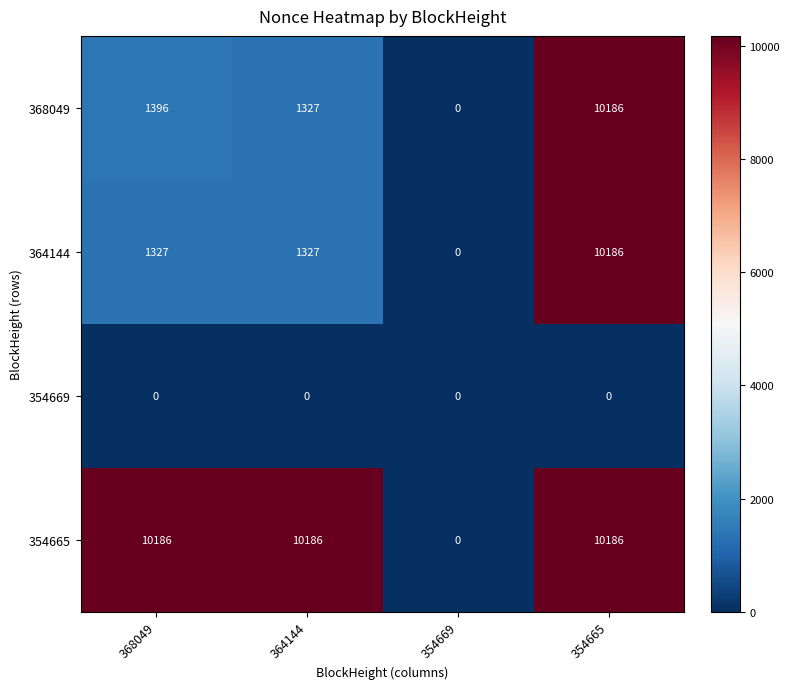

What is the difference between the maximum and minimum values in the 364144 series?

10186